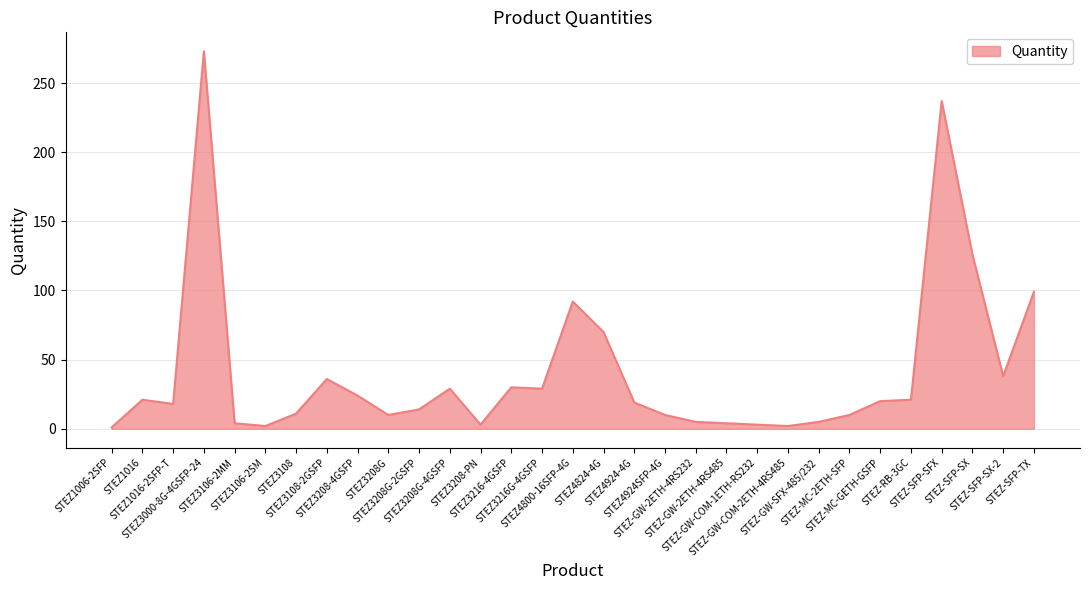

What is the difference between the maximum and minimum values?

272